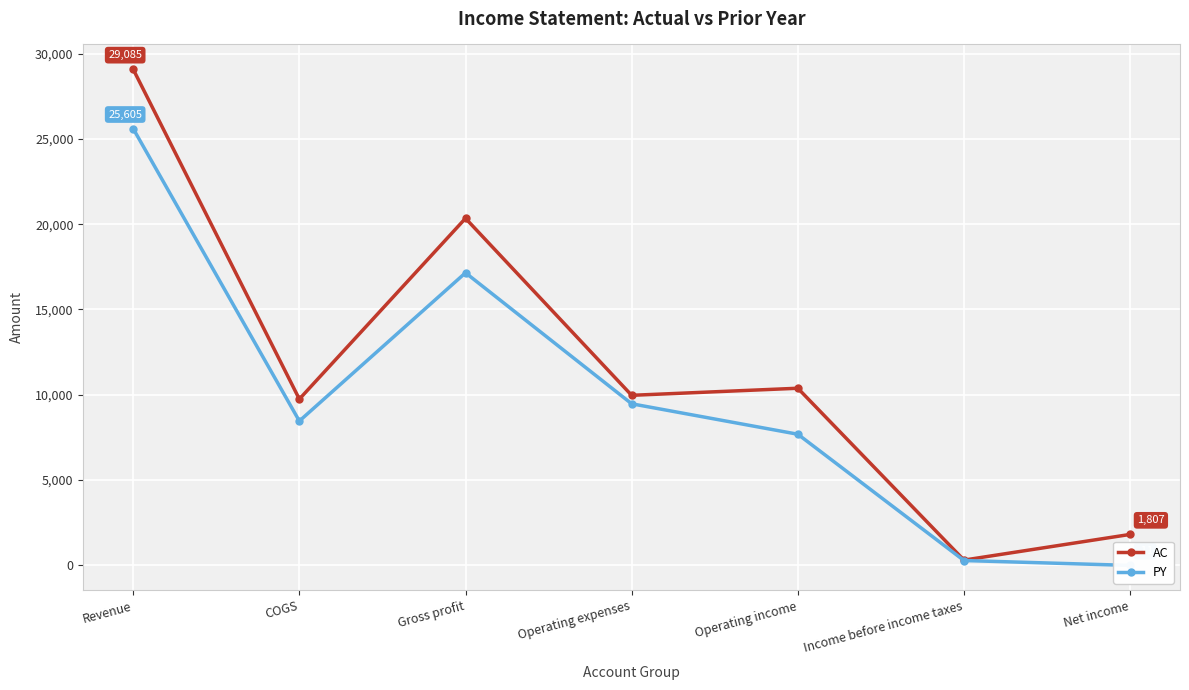

What is the sum of the AC values at Income before income taxes and Operating income?

10680